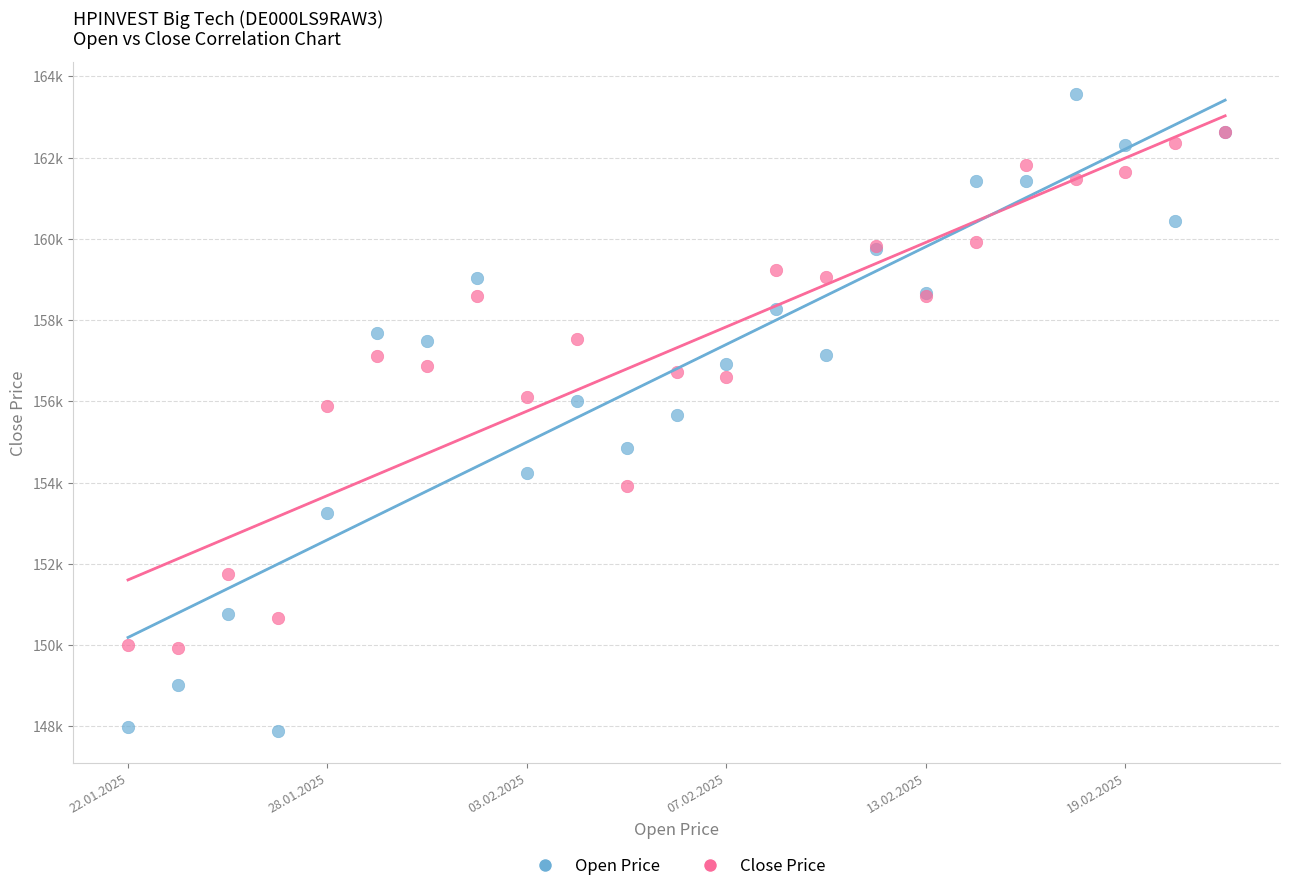

Which series reaches the maximum Y coordinate?

Open Price